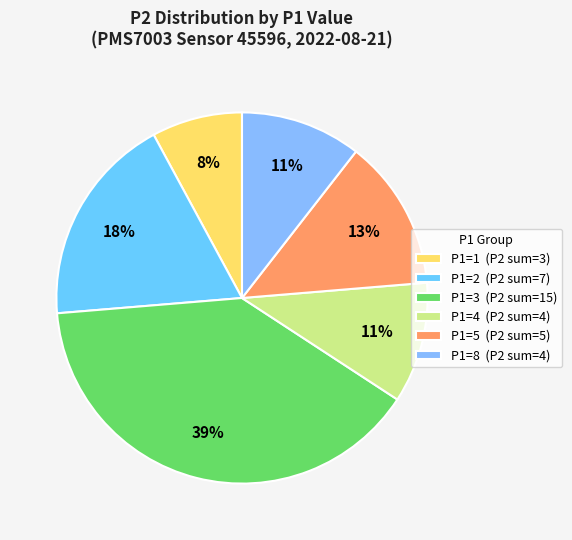

Is there a majority slice in this chart?

No